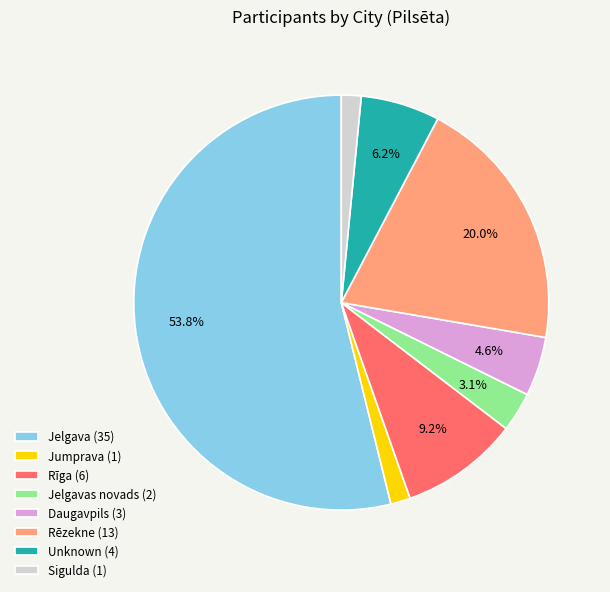

Do Daugavpils (3) and Jelgavas novads (2) together represent more than half of the pie?

No